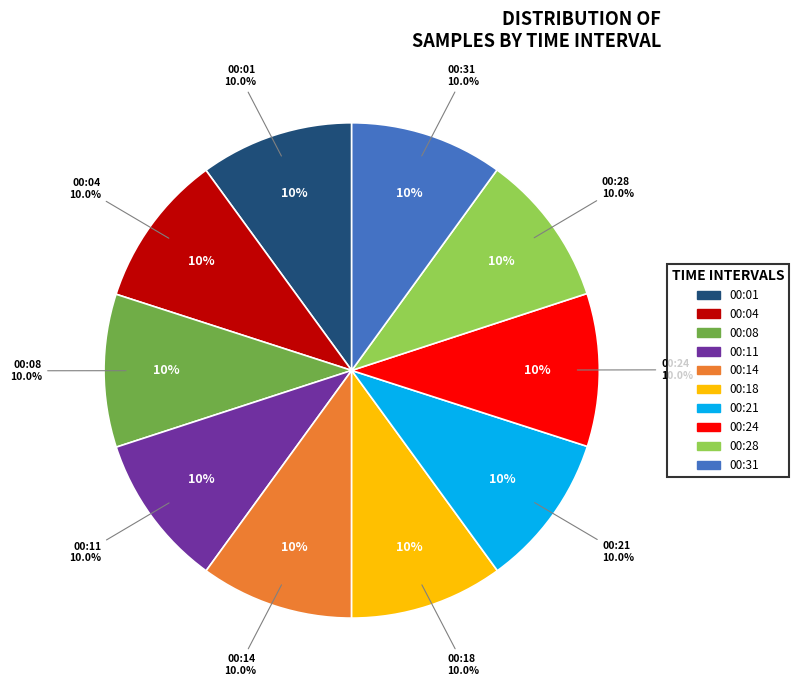

To the nearest percent, what portion does 00:18 represent?

10%